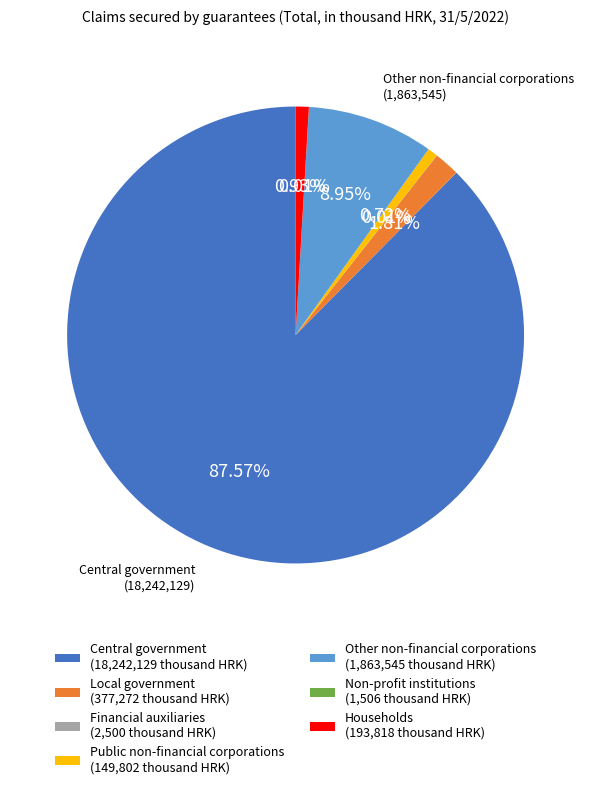

Is there any slice that represents more than half of the pie?

Yes